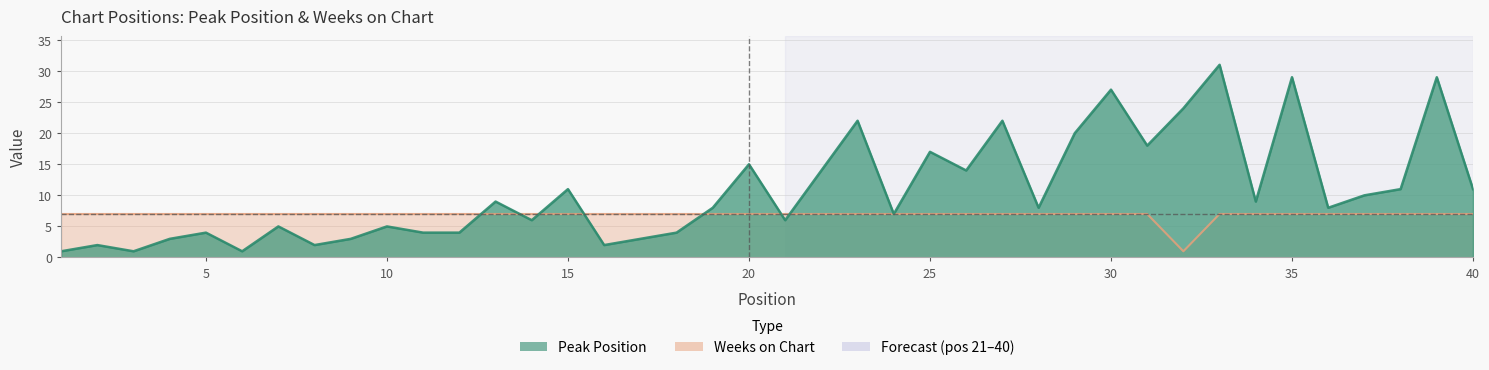

True or false: Peak Position has a value of 3 at 17.

True